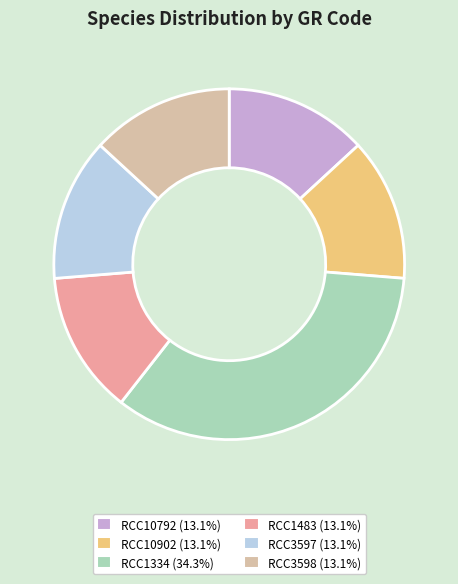

Is RCC3597 the majority of the pie?

No